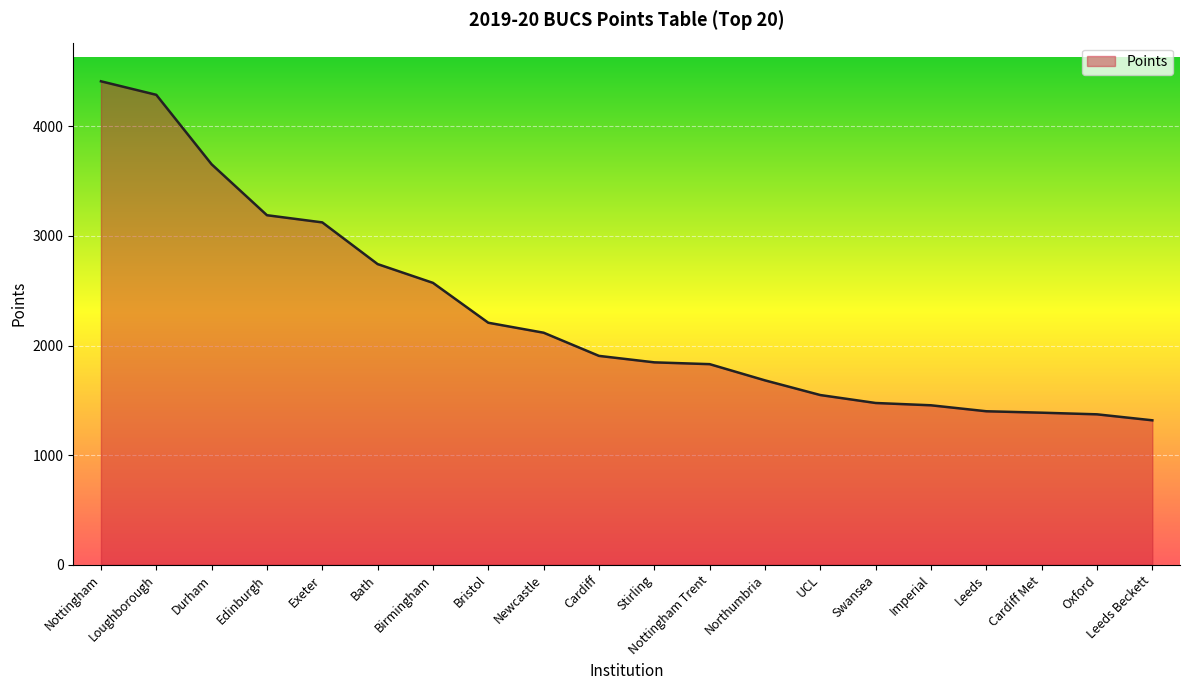

Is it true that the value at Stirling is 3207.4?

False